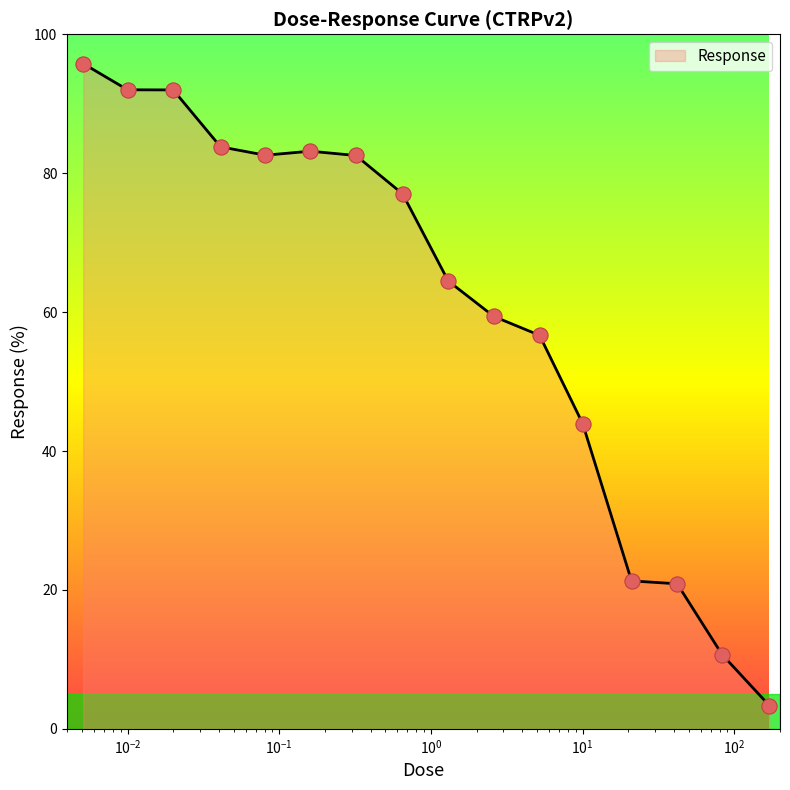

What is the difference between the maximum and minimum values?

92.4